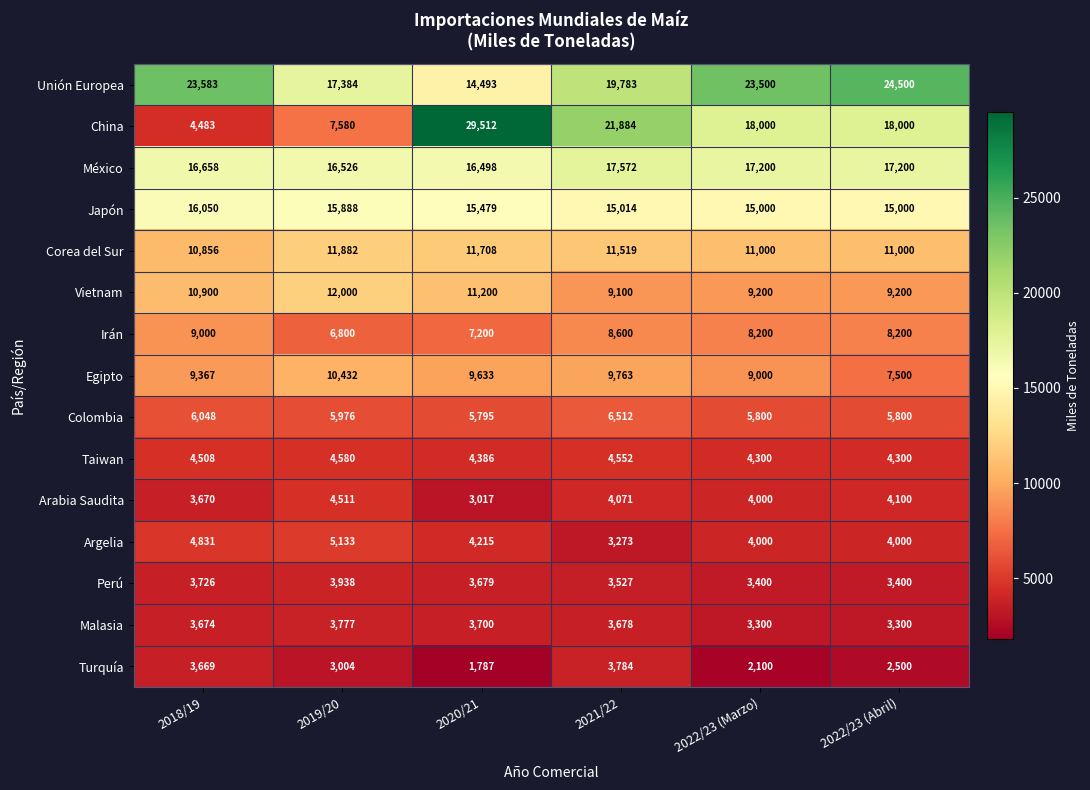

What is the average value of the Perú series?

3612